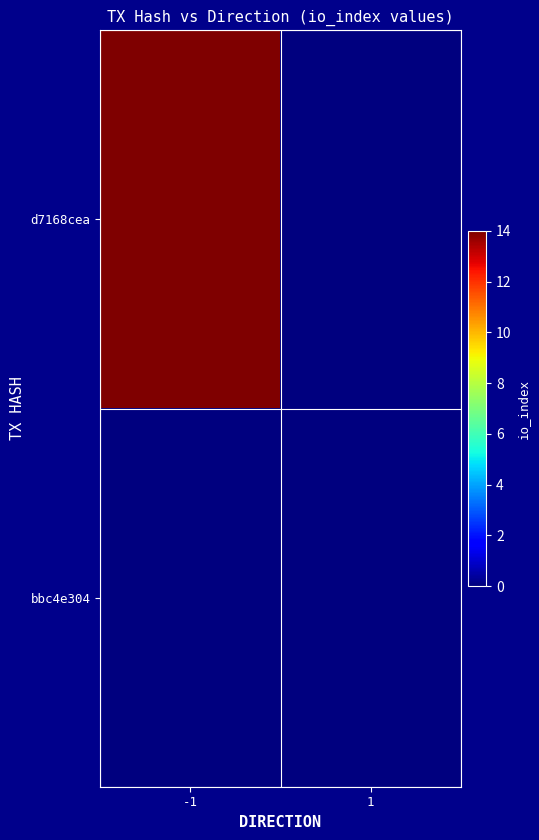

Rank the series by their average value, from lowest to highest.

bbc4e304, d7168cea